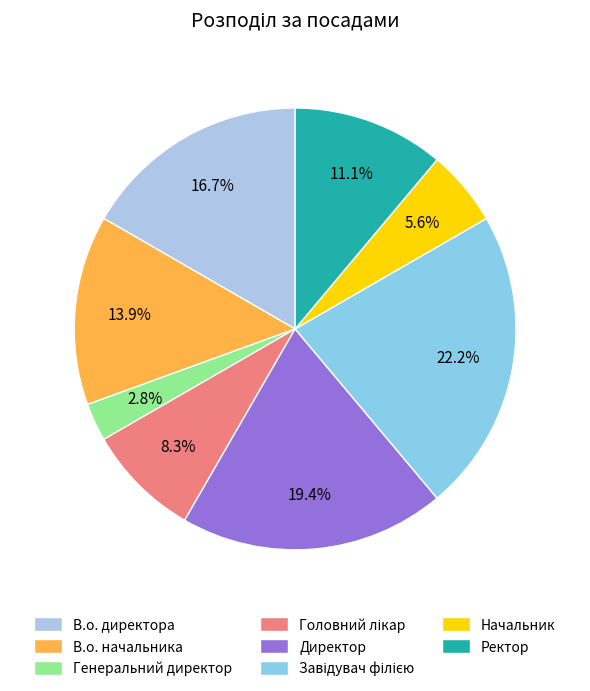

Which has a higher value, Завідувач філією or Ректор?

Завідувач філією